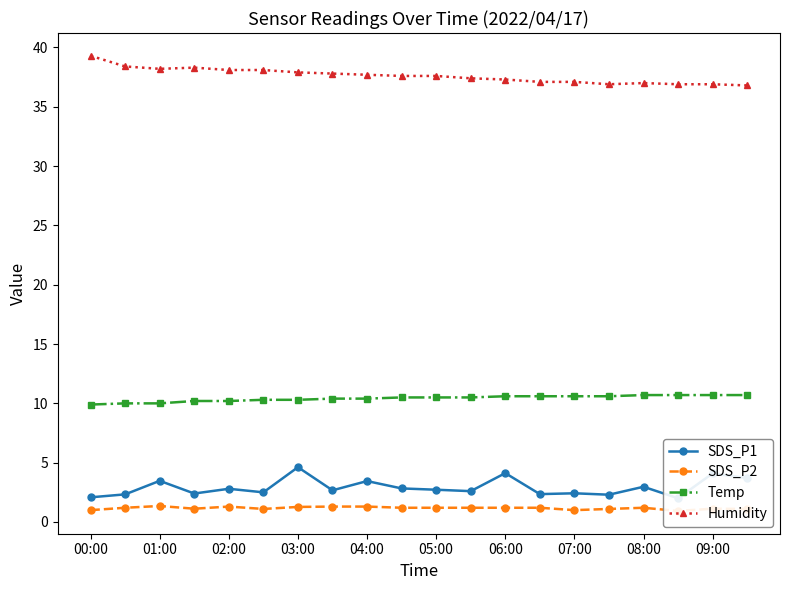

What is the total value across all series at 00:00?

52.3